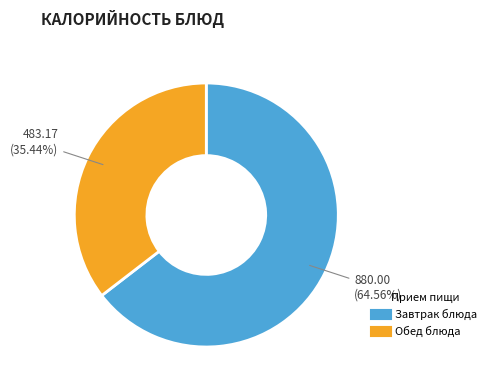

Is there a majority slice in this chart?

Yes